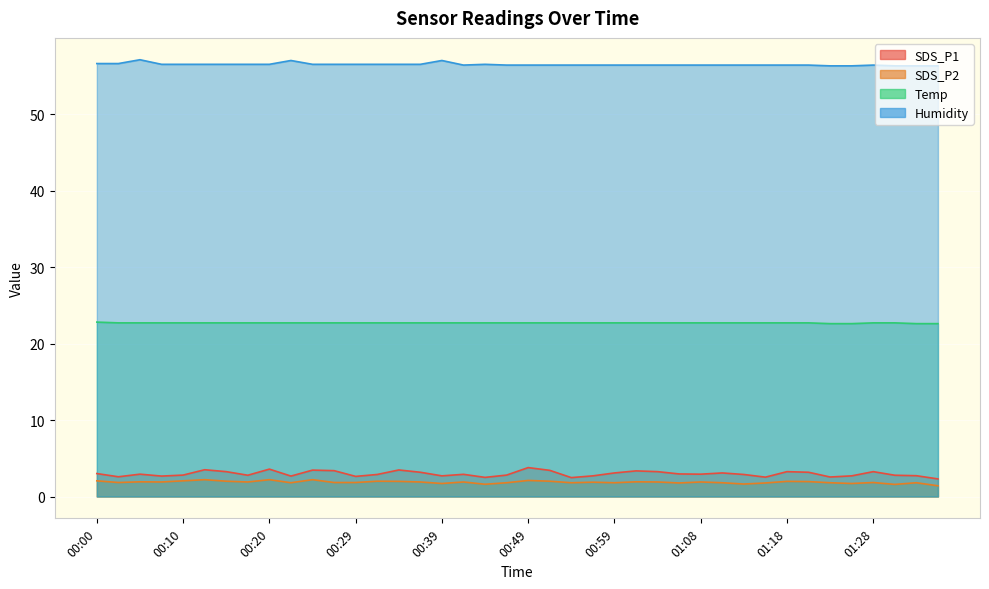

What is the label of the 8th point from the left?

00:17